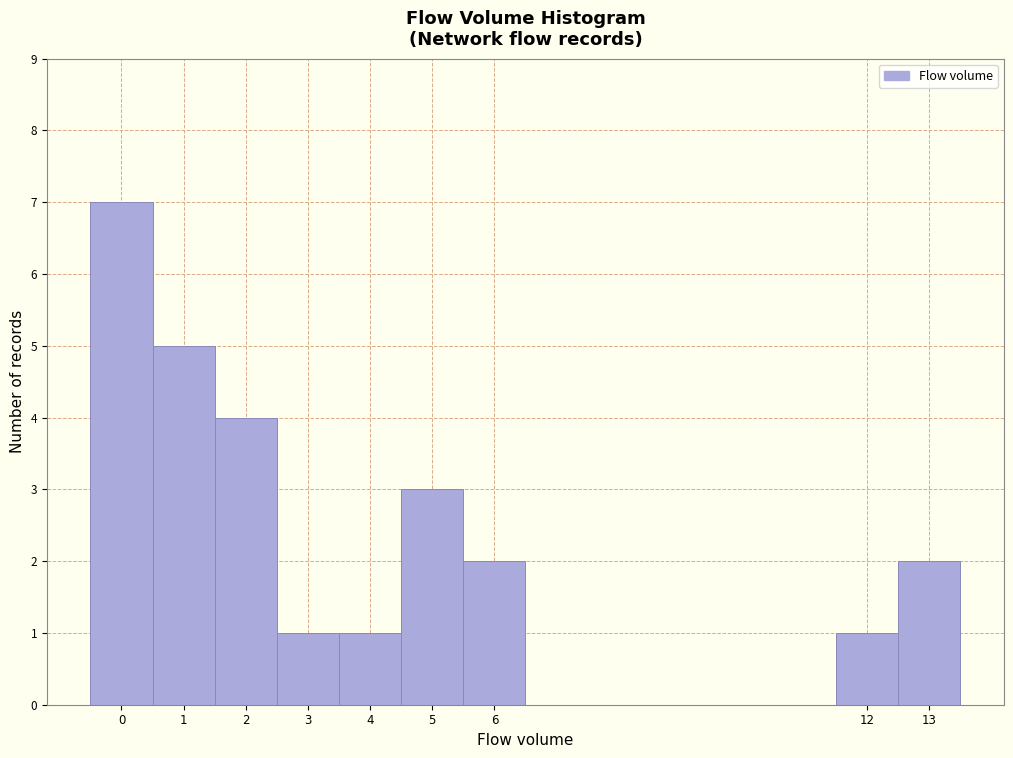

Over which range of the x-axis is the bar tallest?

-0.5 to 0.5